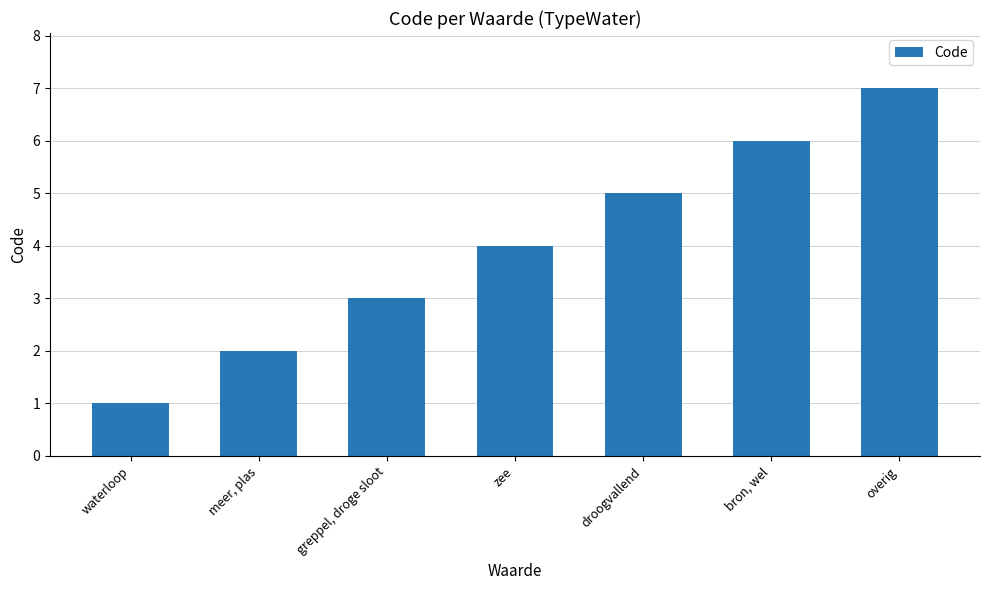

What is the smallest value displayed?

1